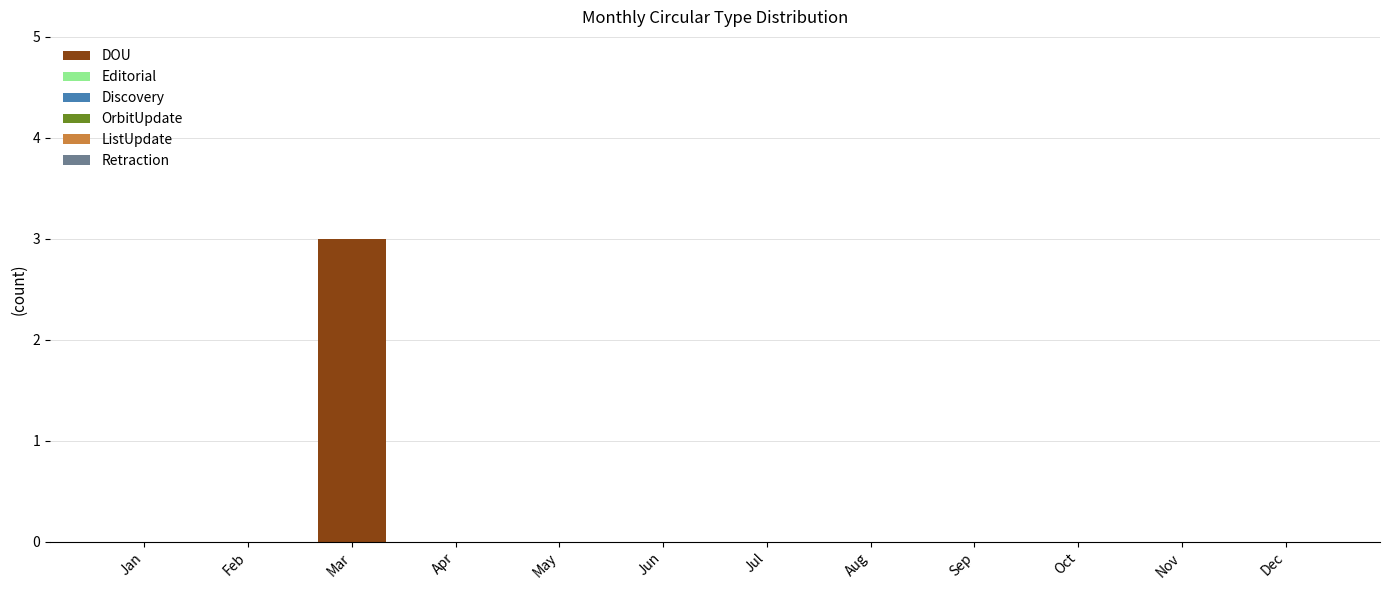

Reading left to right, what are all the values shown in this chart?

Jan=0	Feb=0	Mar=3	Apr=0	May=0	Jun=0	Jul=0	Aug=0	Sep=0	Oct=0	Nov=0	Dec=0